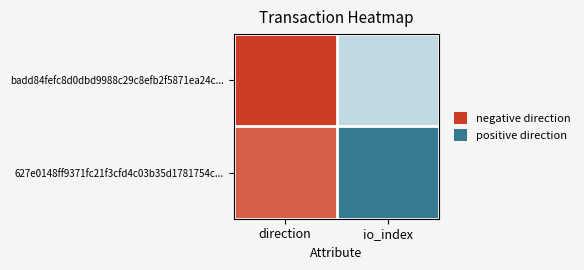

Reading left to right, extract all data points from this chart.

badd84fefc8d0dbd9988c29c8efb2f5871ea24c...: direction=-1	io_index=14
627e0148ff9371fc21f3cfd4c03b35d1781754c...: direction=1	io_index=20